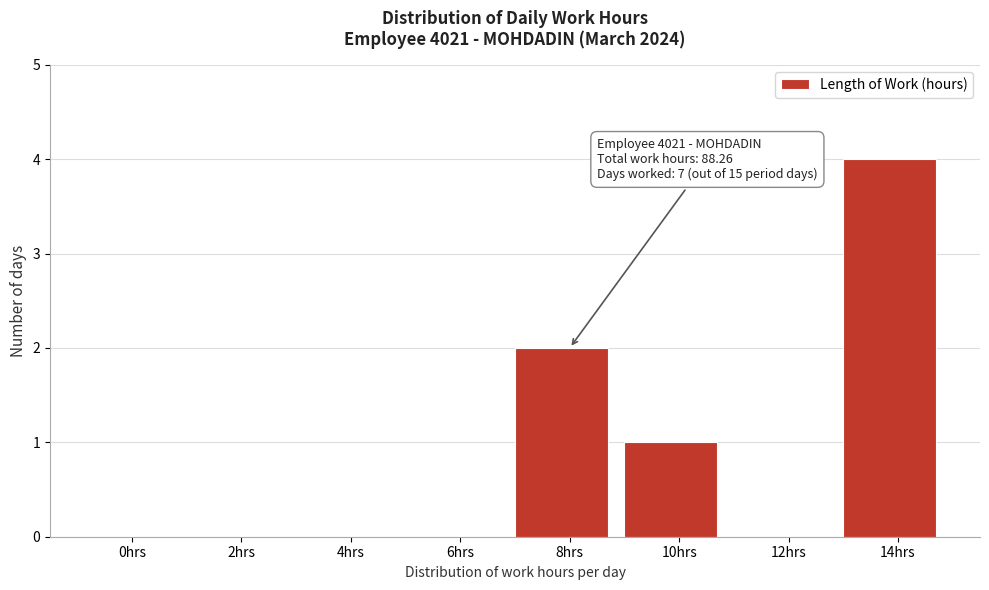

Reading right to left, what are all the values shown in this chart?

14hrs=4	12hrs=0	10hrs=1	8hrs=2	6hrs=0	4hrs=0	2hrs=0	0hrs=0